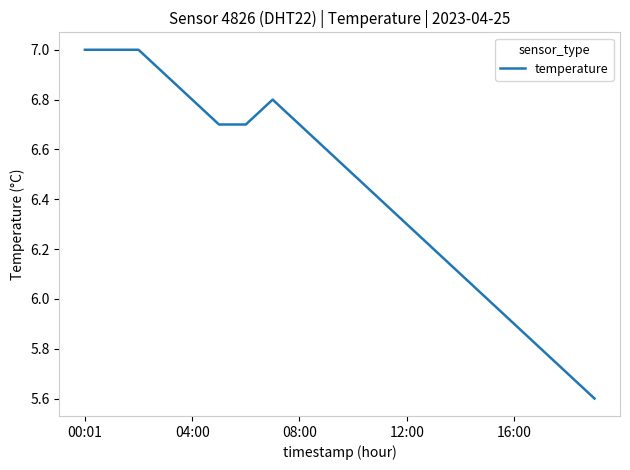

Does the chart display data point markers on the line(s)?

No